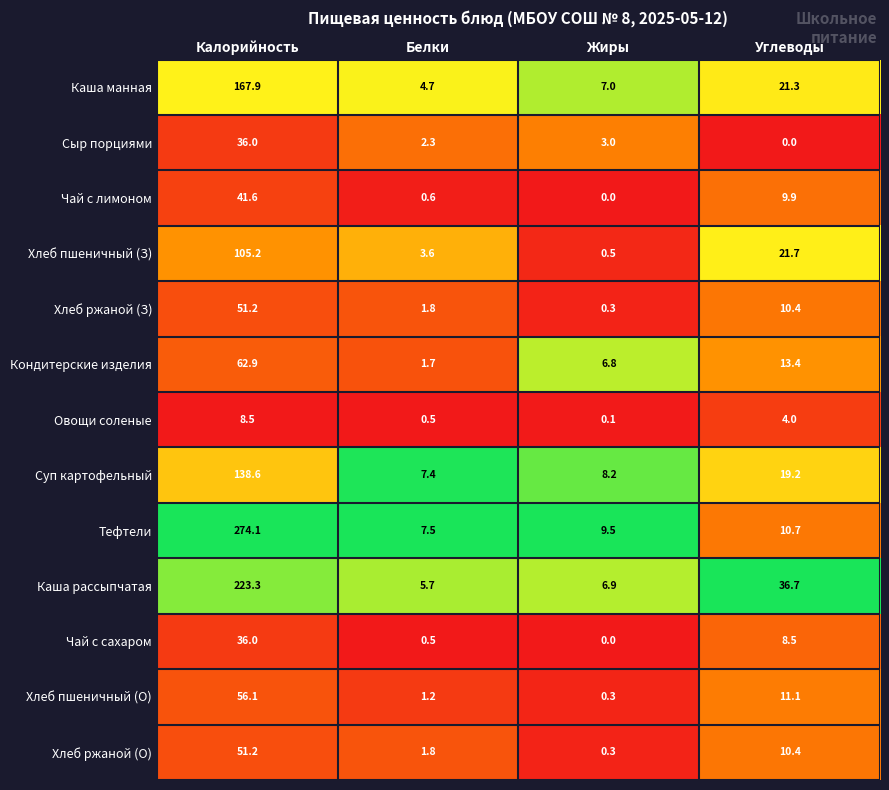

Which series changed the most between Калорийность and Жиры?

Тефтели